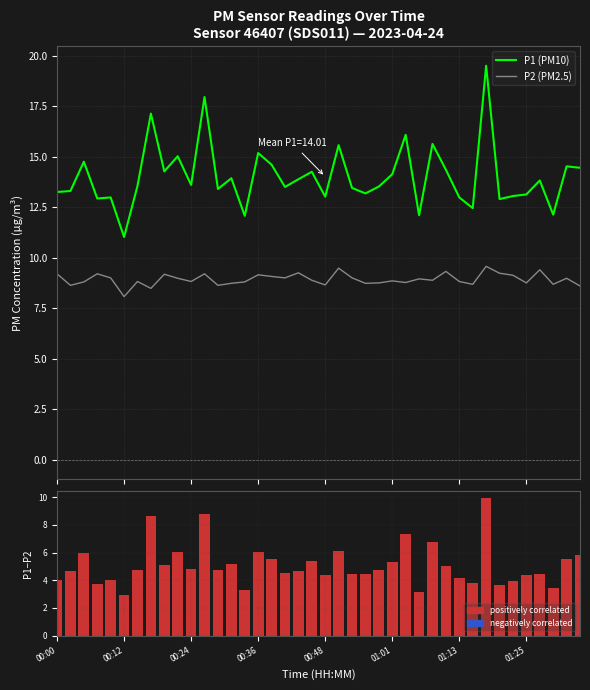

Where does the P1 - P2 (diff) series first go above 4?

00:00